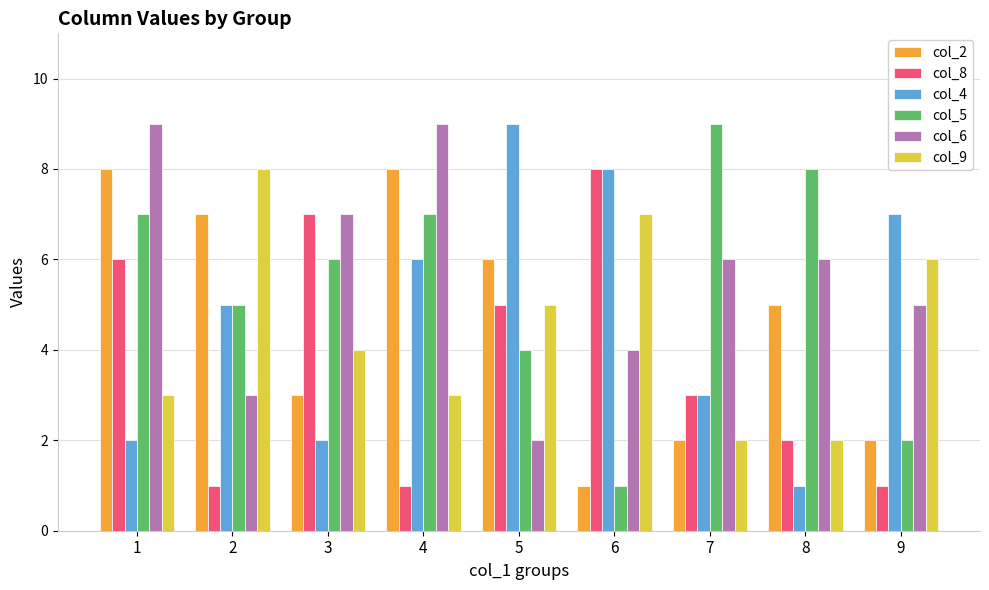

What is the total value across all series at 2?

29